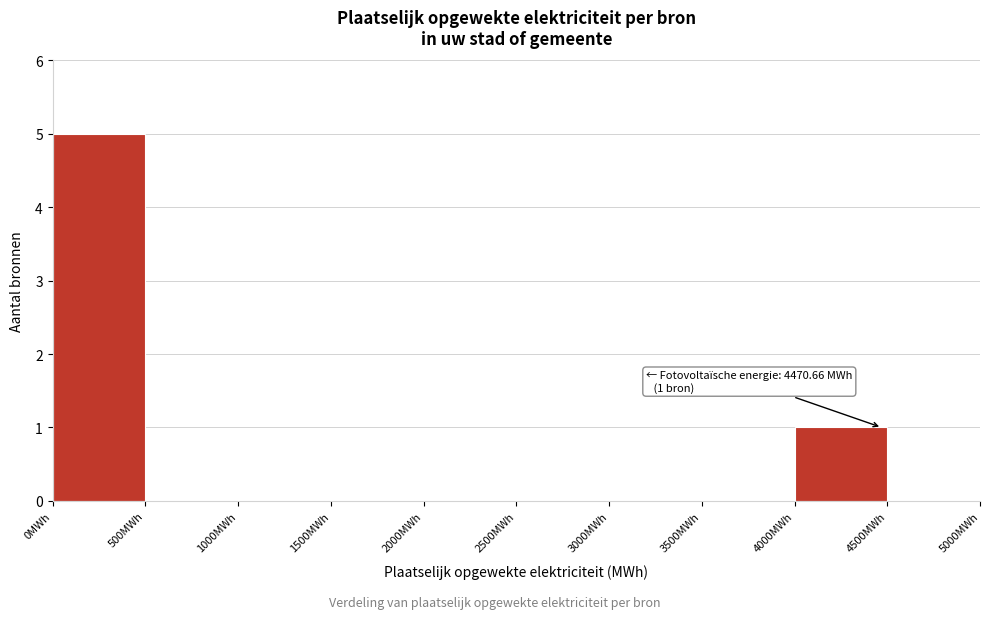

Which range on the x-axis has the tallest bar?

0 to 500